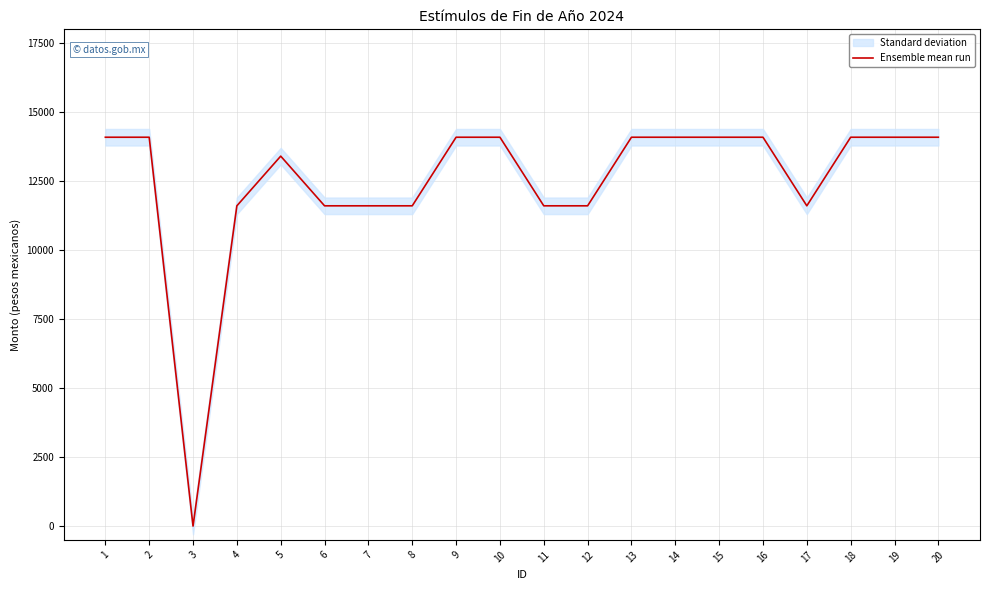

Rank the categories by value from highest to lowest.

1, 2, 9, 10, 13, 14, 15, 16, 18, 19, 20, 5, 4, 6, 7, 8, 11, 12, 17, 3